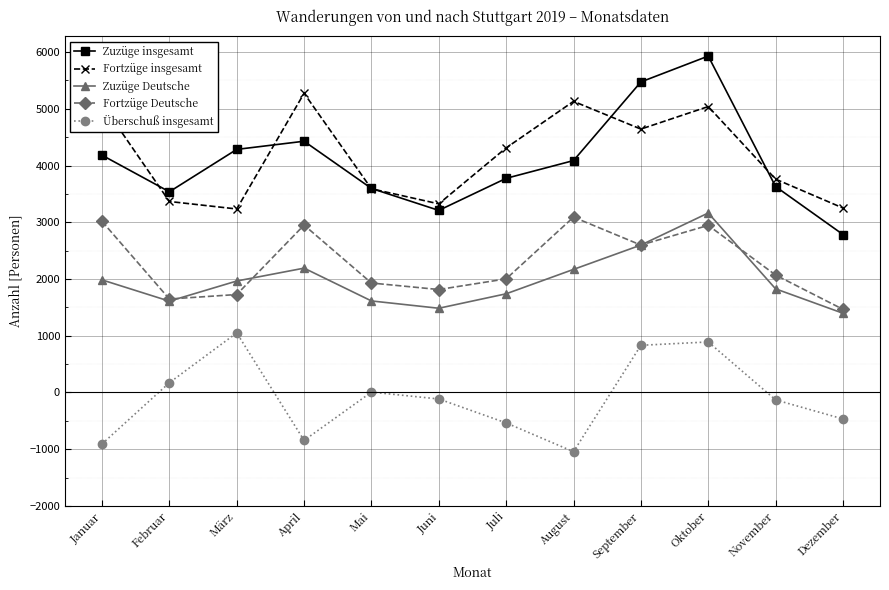

True or false: Überschuß insgesamt and Fortzüge Deutsche intersect in this chart.

False